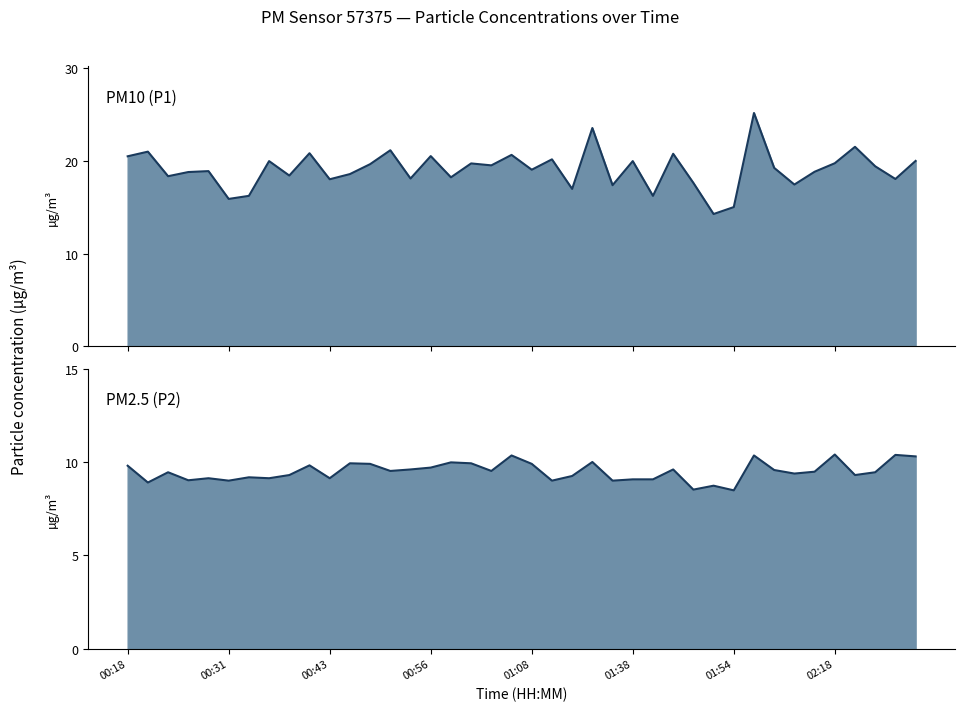

What is the total value across all series at 12?

29.5